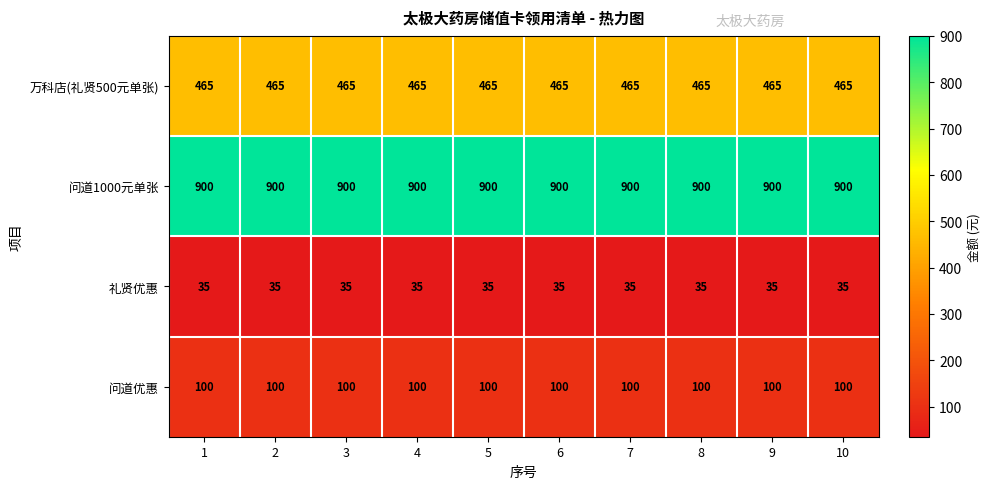

Which series has the largest total across all categories?

问道1000元单张